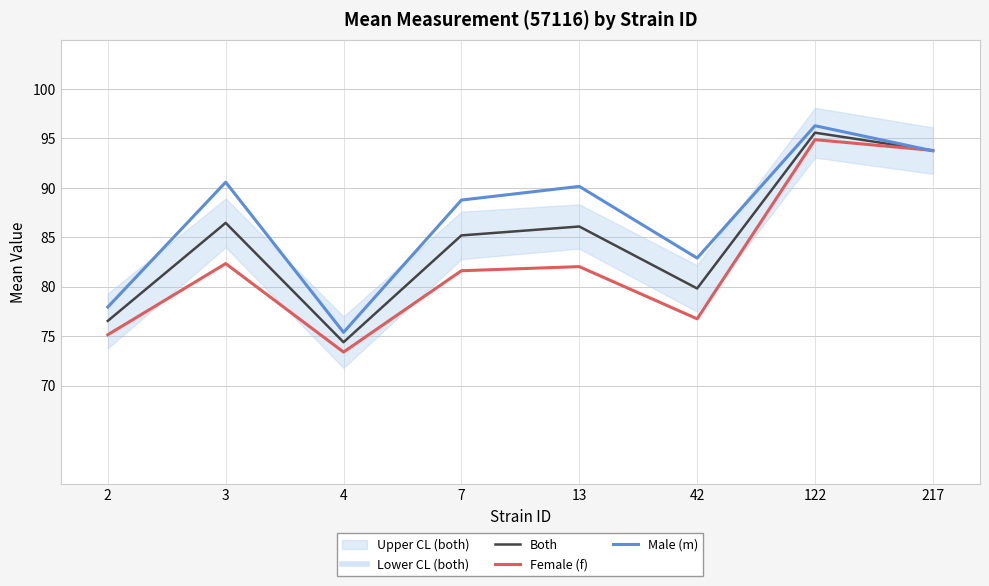

What is the difference between the highest and lowest values at 13?

8.1